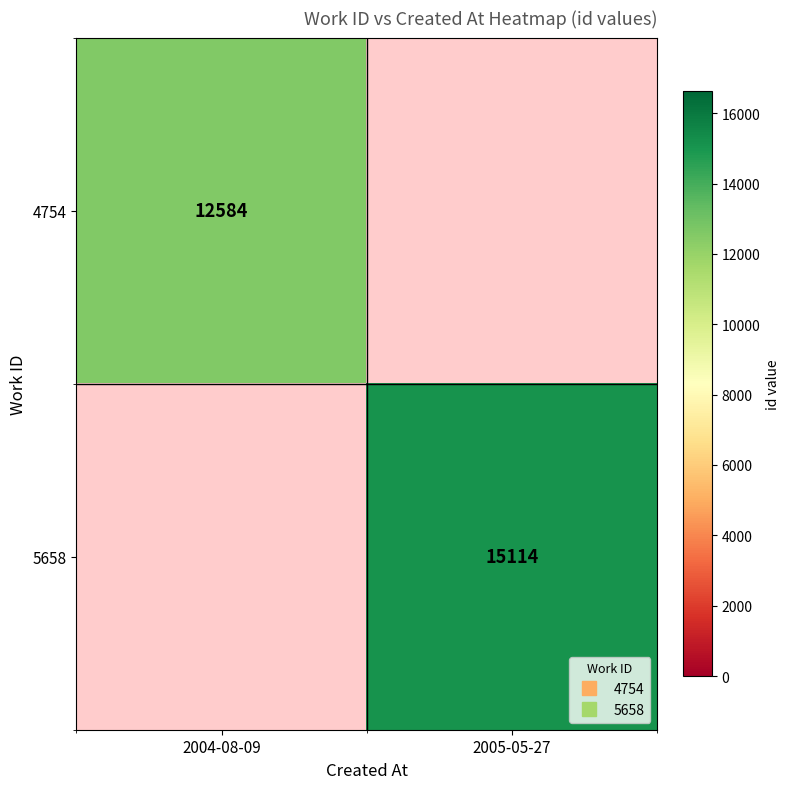

What is the spread (max minus min) of values at 2005-05-27?

15114